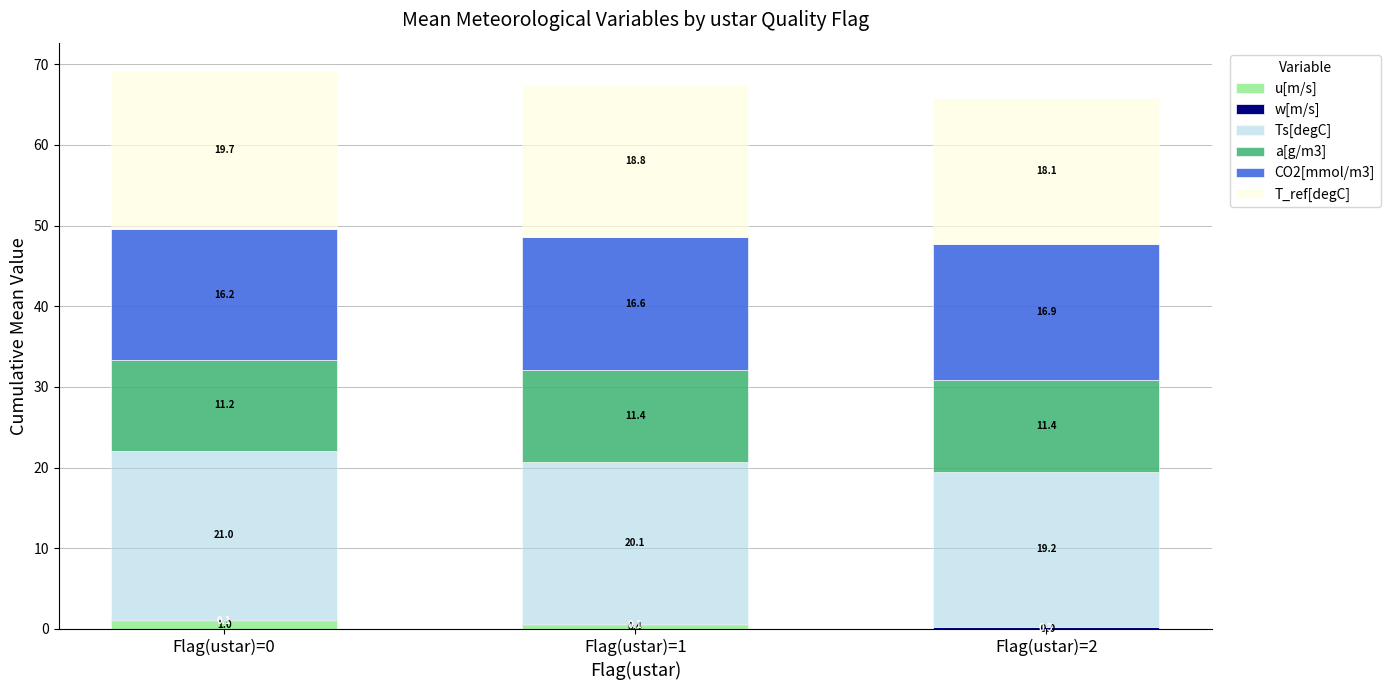

What is the total value across all series at Flag(ustar)=1?

67.4